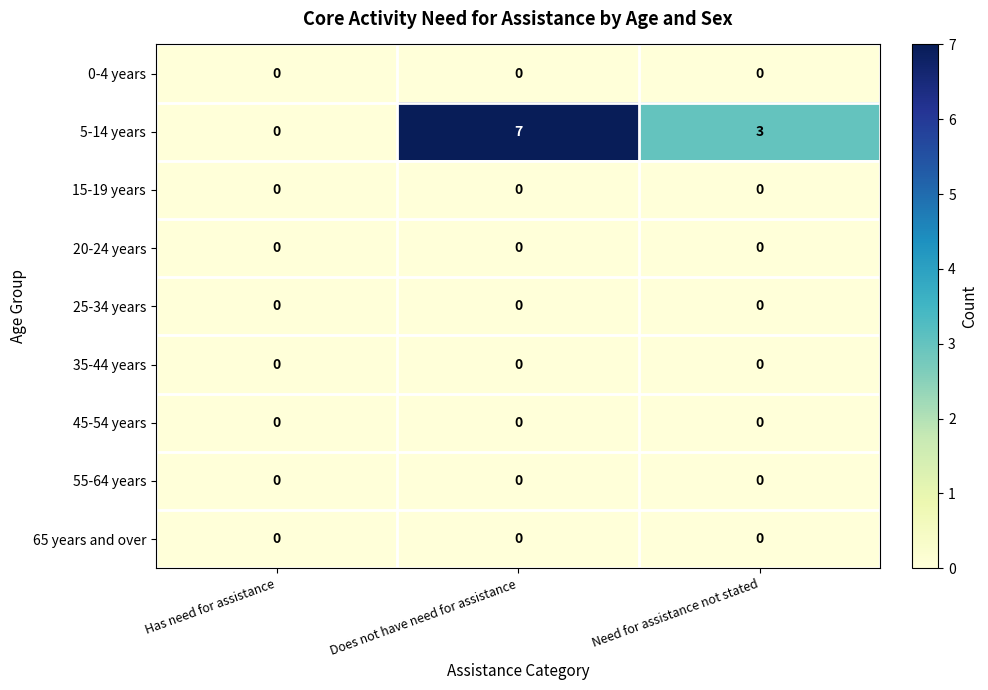

Which series has the widest spread of values?

5-14 years